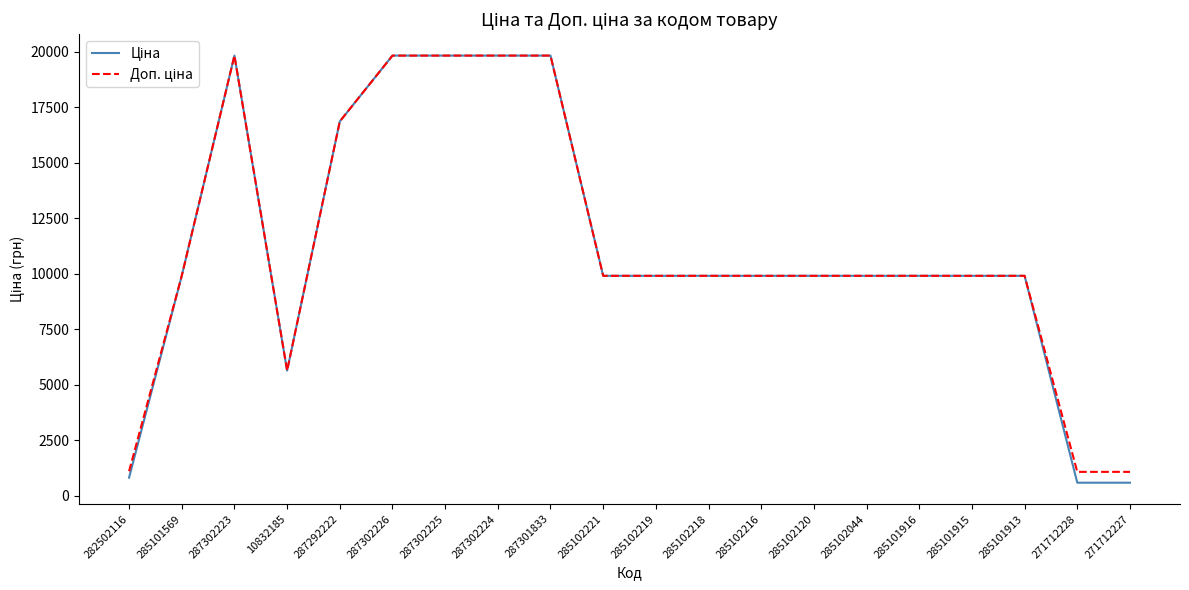

What is the smallest value displayed?

586.0